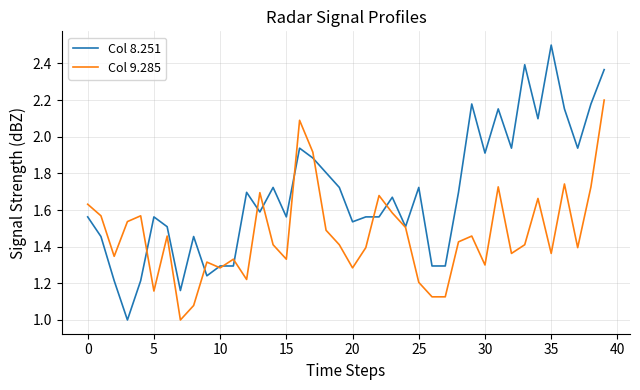

What is the smallest value displayed?

1.0